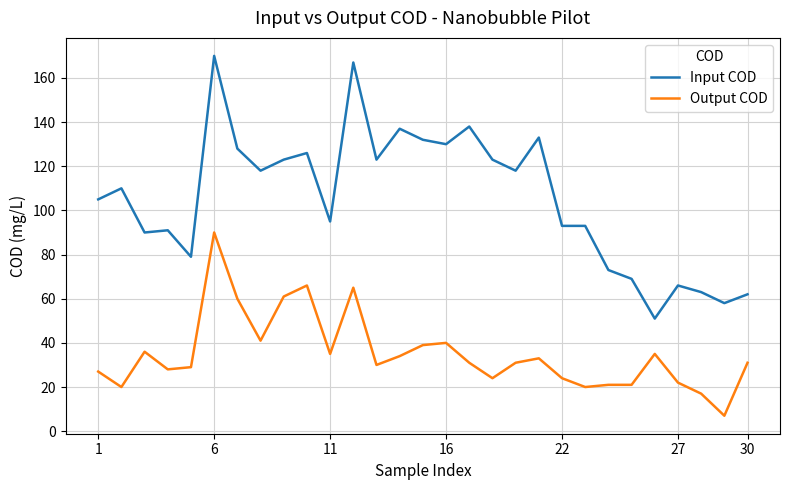

True or false: Input COD and Output COD cross at least once.

False